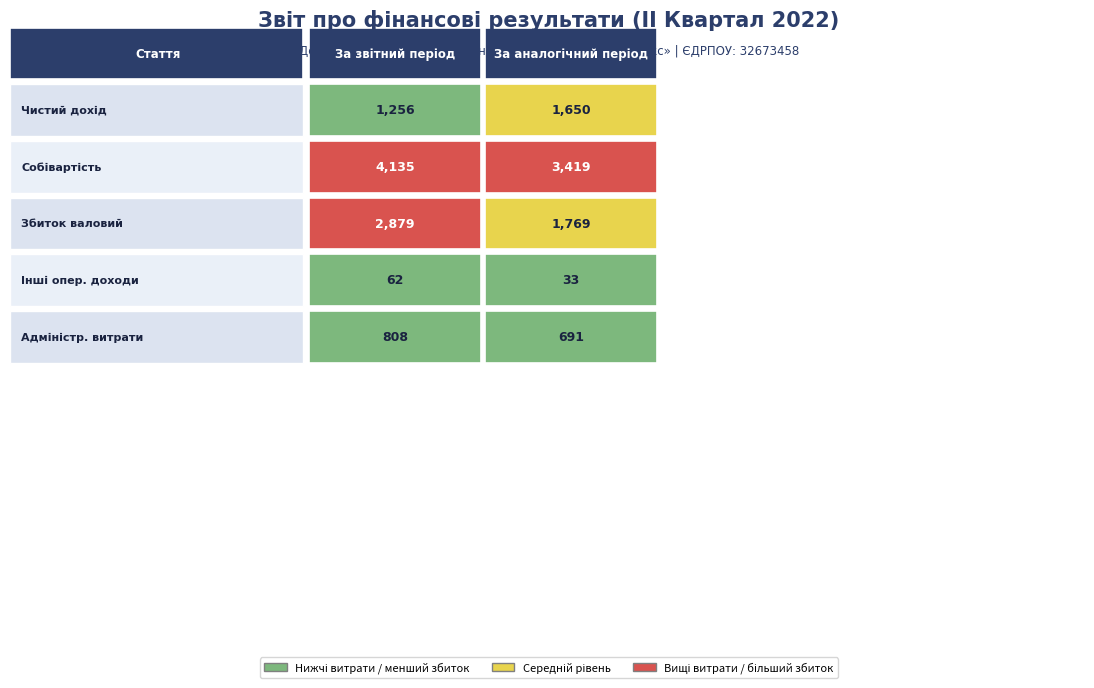

At how many categories does at least one series exceed 2677?

2